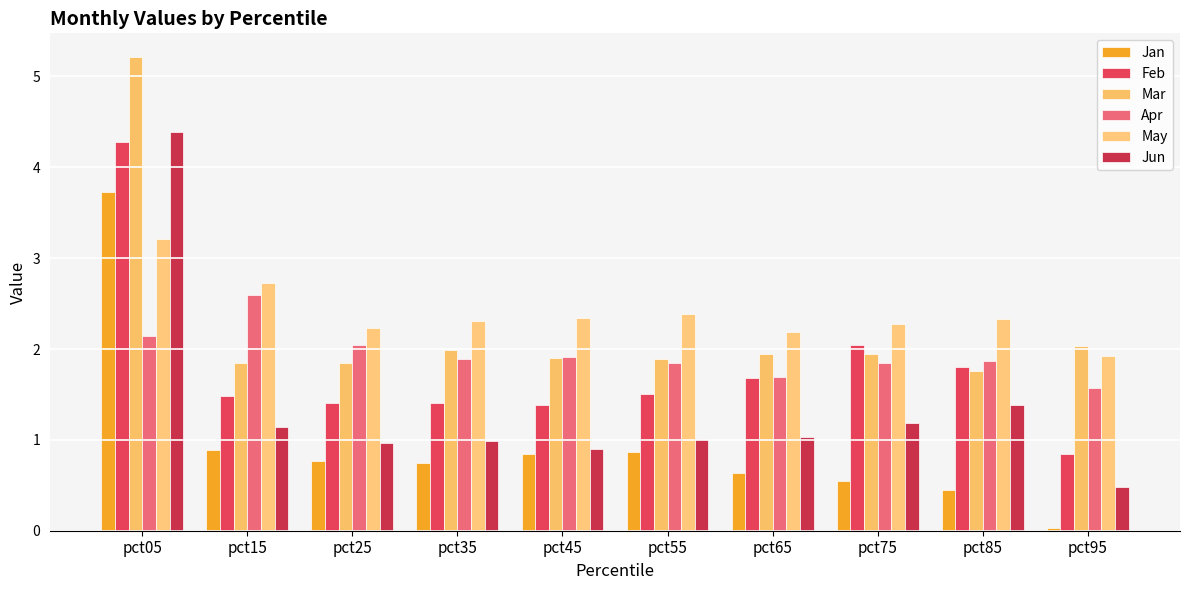

Does the chart contain any negative values?

No